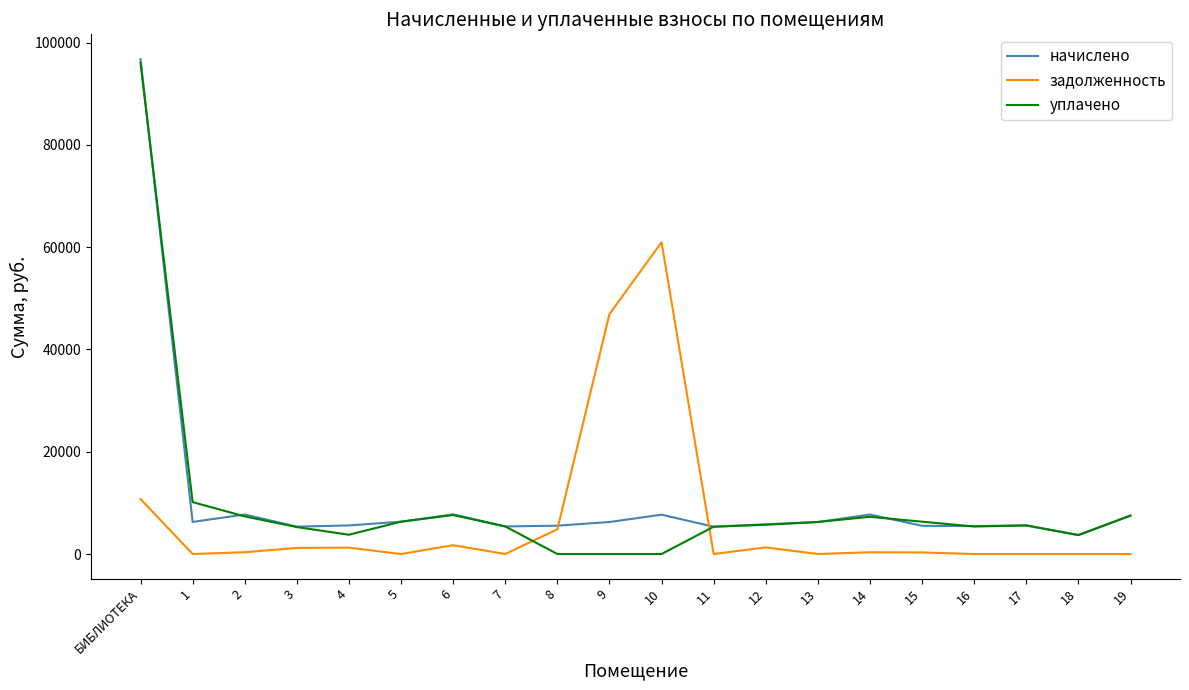

Does the chart display data point markers on the line(s)?

No